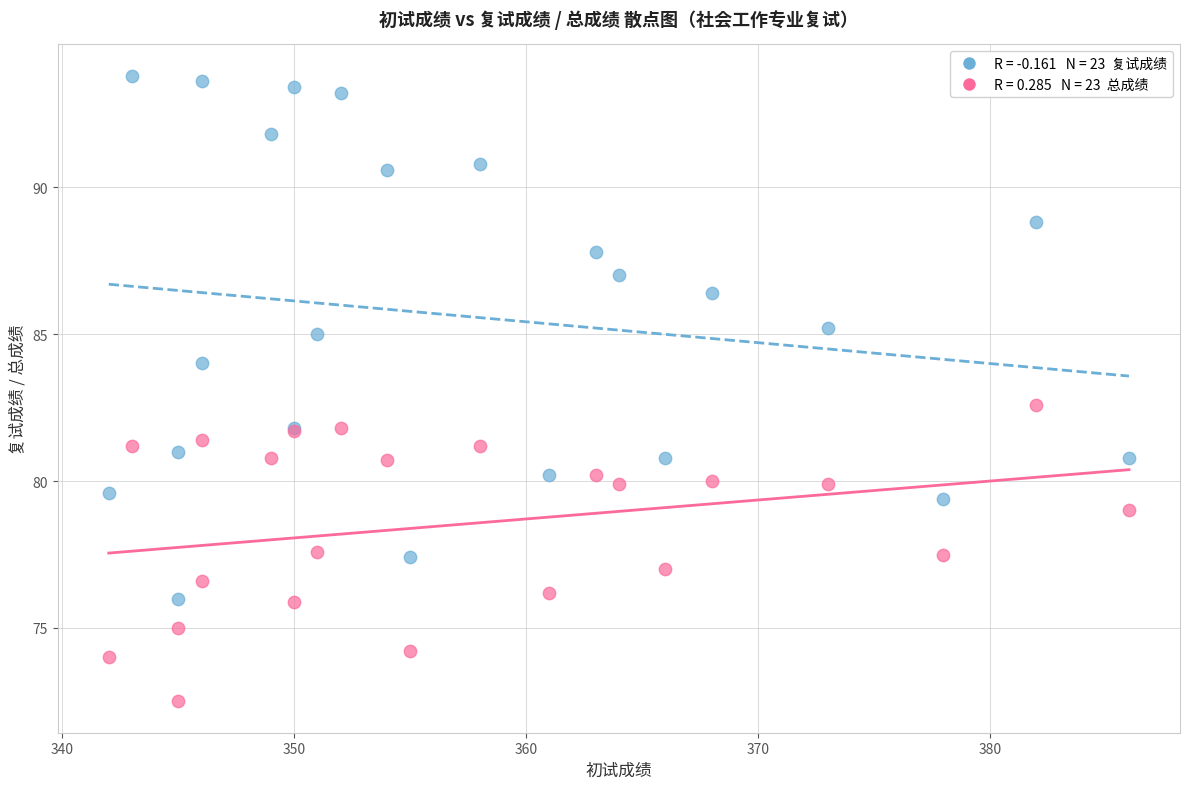

Across all series, what Y value is closest to 83?

82.6